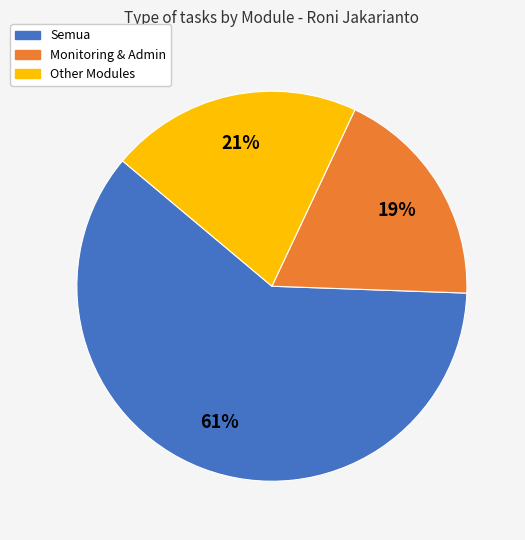

Is there any slice that represents more than half of the pie?

Yes